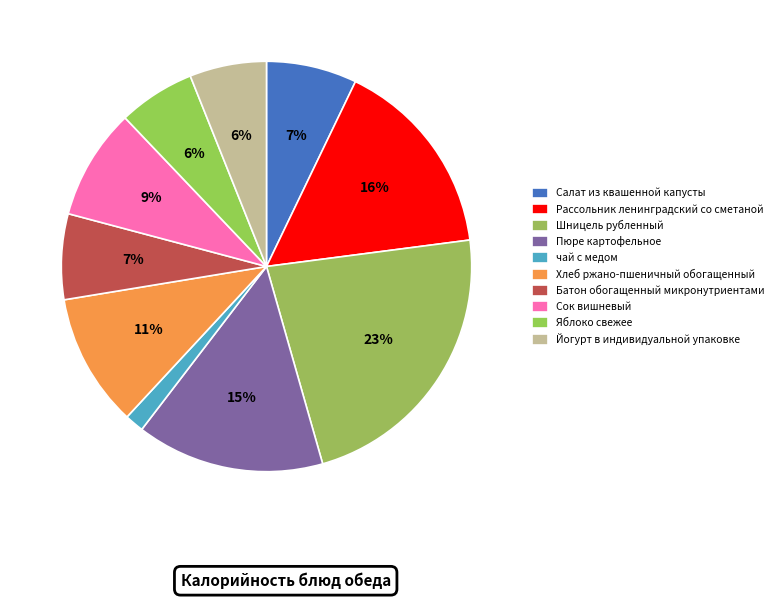

What is the smallest slice in the pie chart?

чай с медом